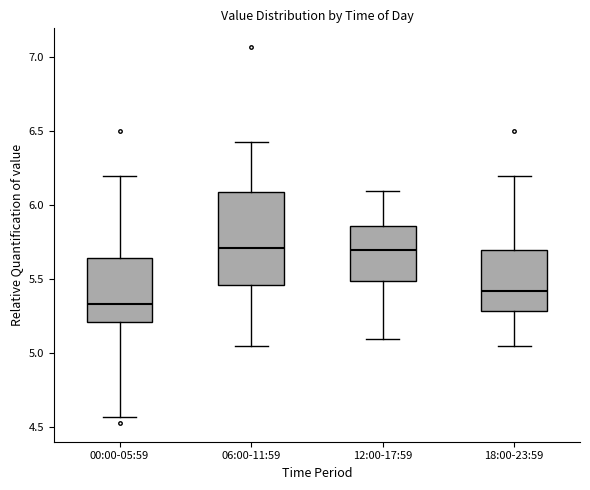

Reading left to right, transcribe this box plot: for each box, give where its median line is, the range the box spans, and where its two whiskers end, as read against the y-axis. The values are not printed on the chart, so give them approximately, as read against the axis.

00:00-05:59: median 5.35, box 5.20 to 5.65, whiskers 4.55 to 6.20
06:00-11:59: median 5.70, box 5.45 to 6.10, whiskers 5.05 to 6.45
12:00-17:59: median 5.70, box 5.50 to 5.85, whiskers 5.10 to 6.10
18:00-23:59: median 5.45, box 5.30 to 5.70, whiskers 5.05 to 6.20